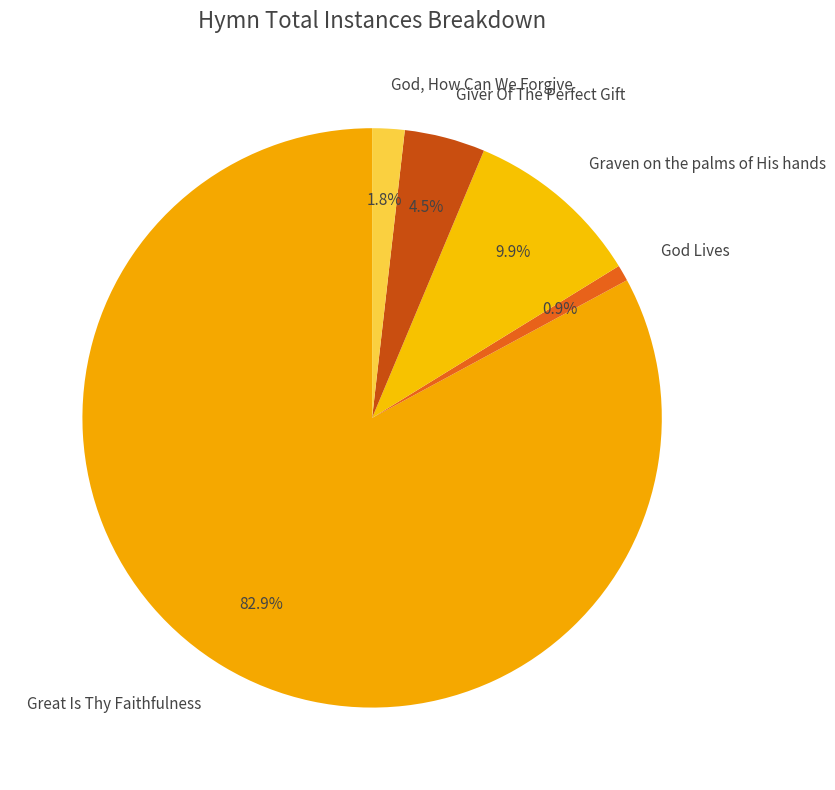

True or false: Great Is Thy Faithfulness accounts for 76% of the total.

False